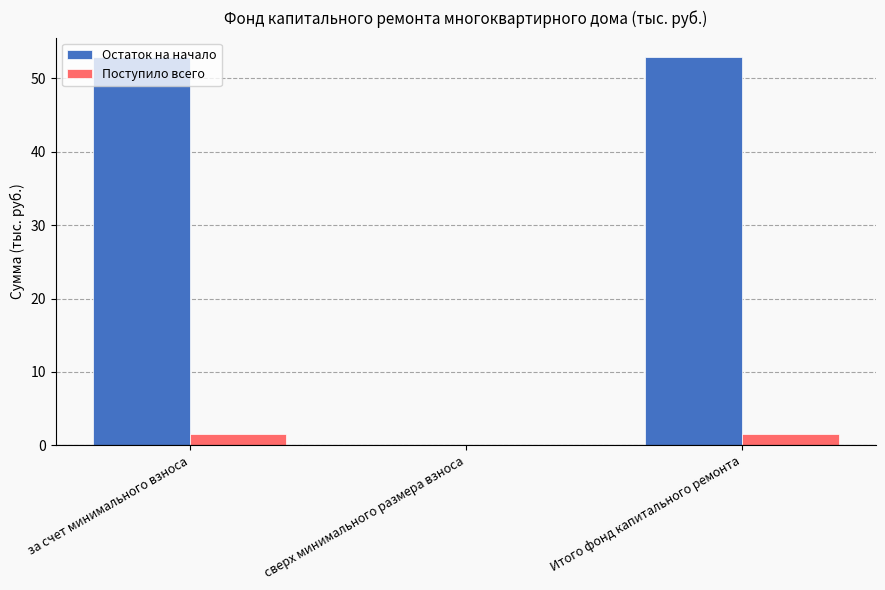

Which series has the largest total across all categories?

Остаток на начало